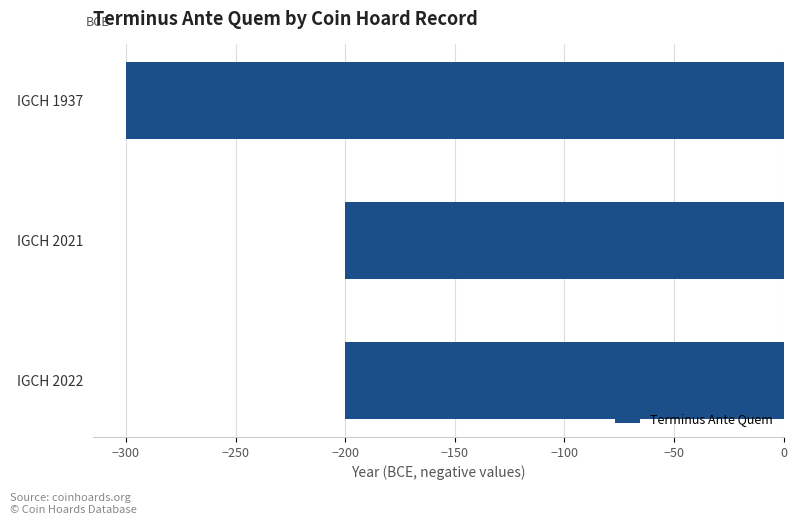

What is the sum of all values?

-700